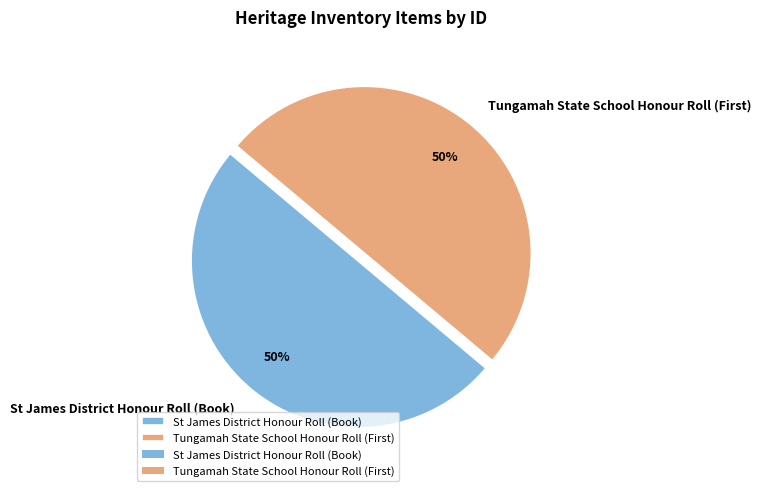

To the nearest percent, what is the average slice percentage?

50%